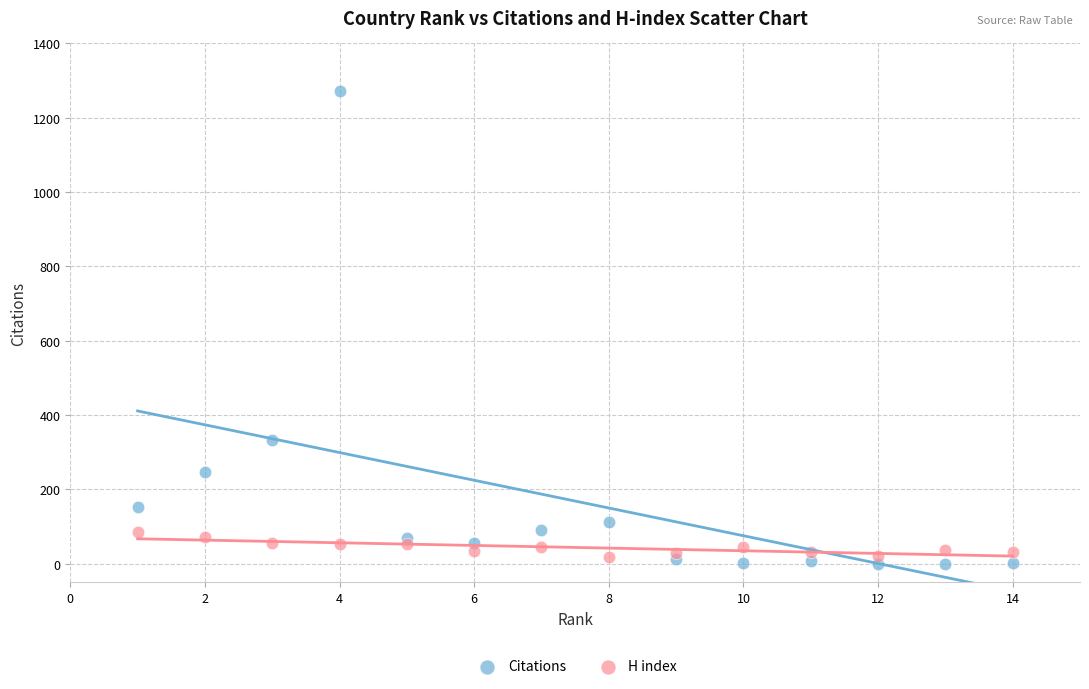

Which series contains the highest Y value?

Citations